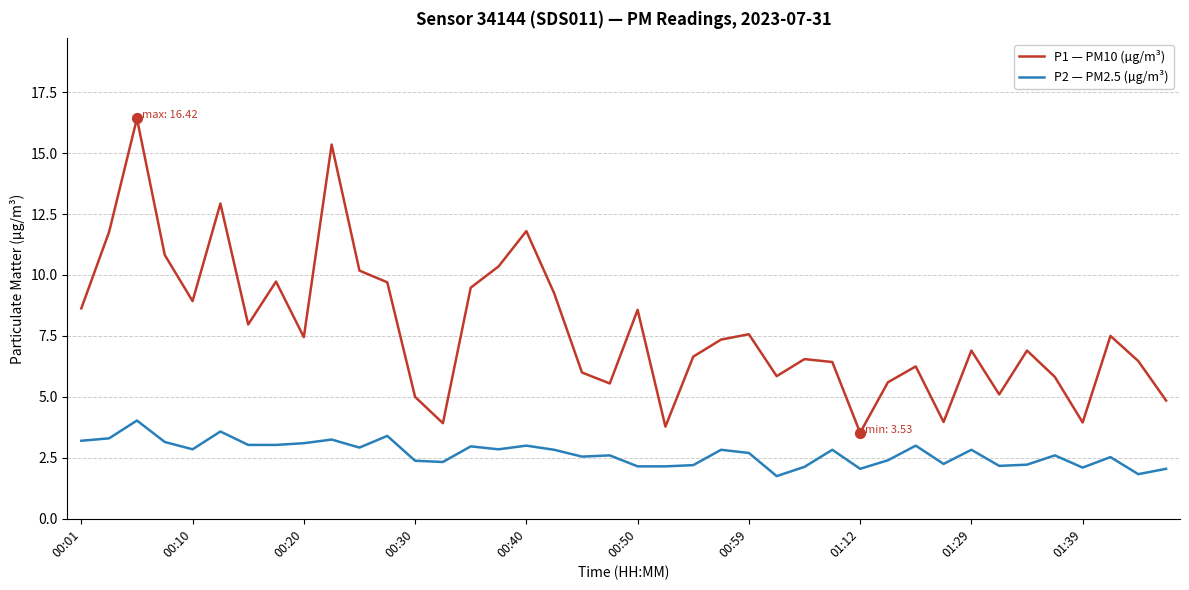

What are all the series names shown in the legend?

P1 — PM10 (µg/m³), P2 — PM2.5 (µg/m³)